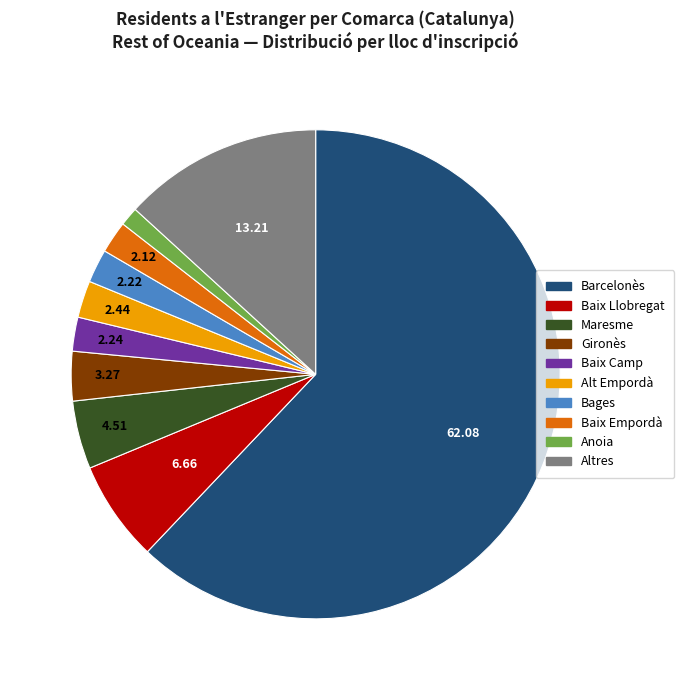

Combined, do Gironès and Altres account for over 50%?

No